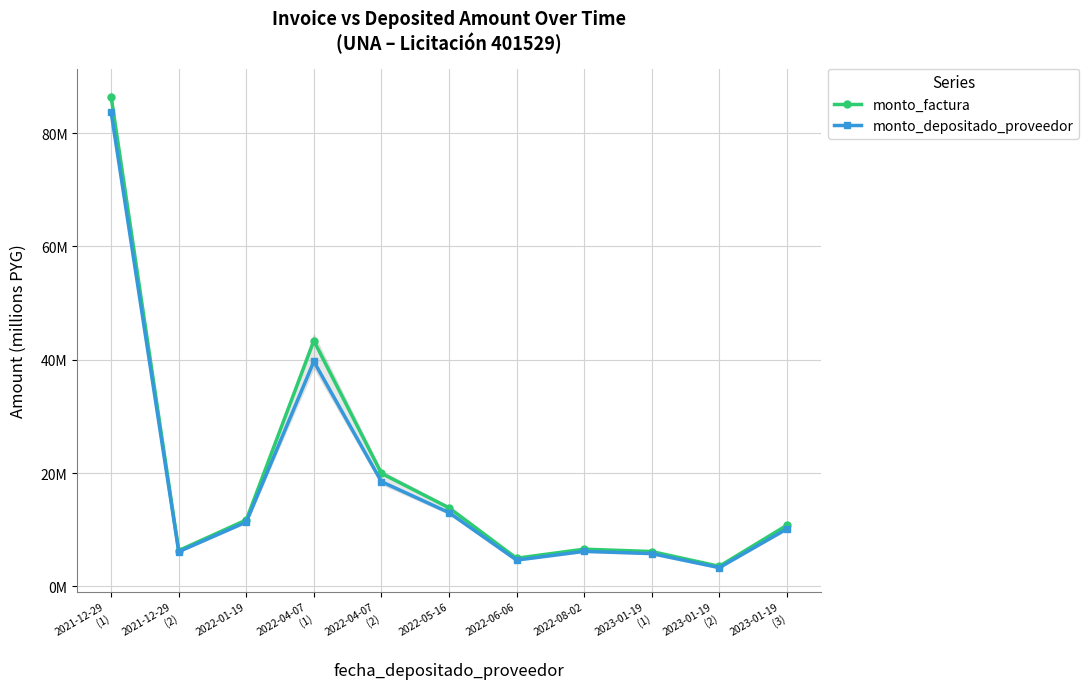

What is the value of the monto_factura point at the 8th from the left?

6.6